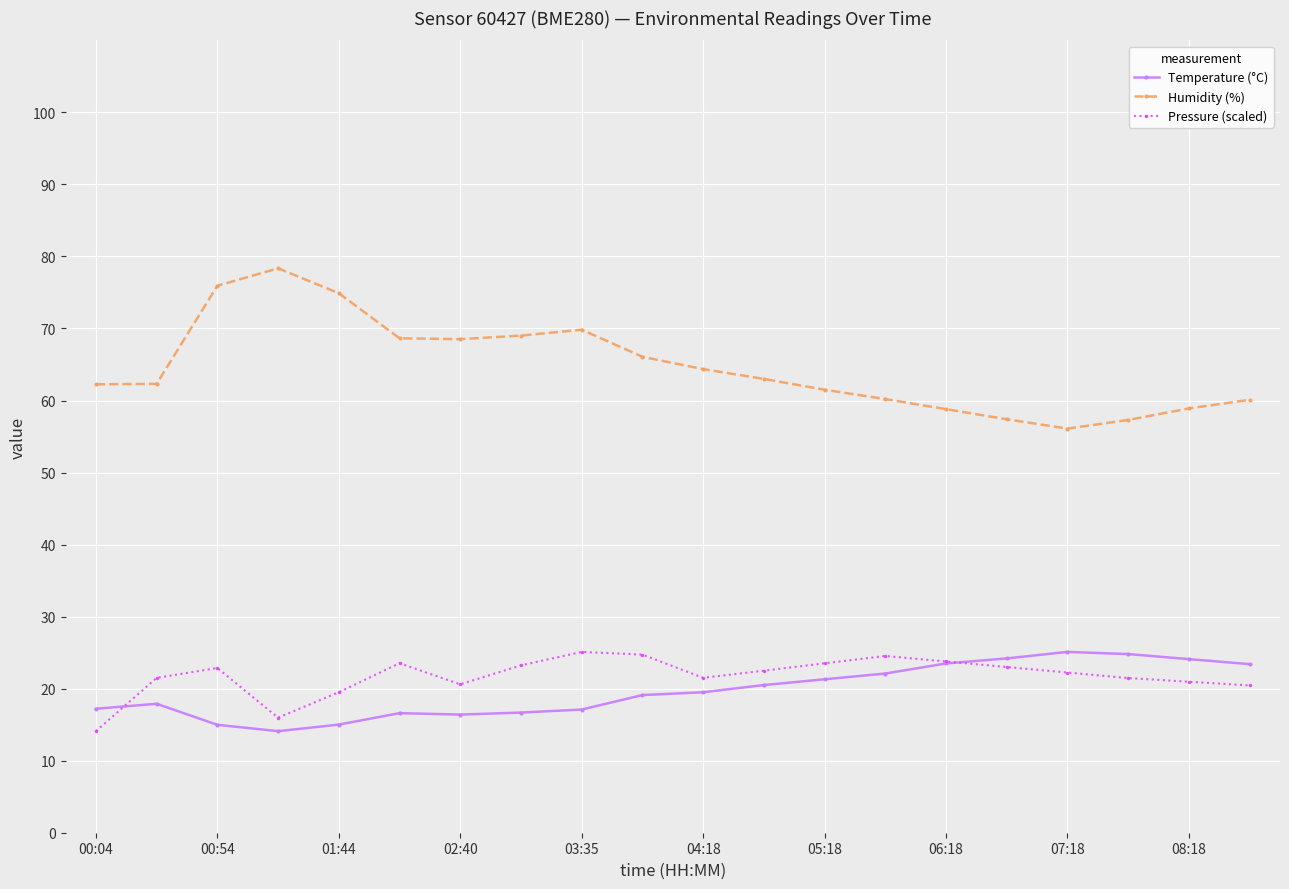

Which series has the widest spread of values?

Humidity (%)